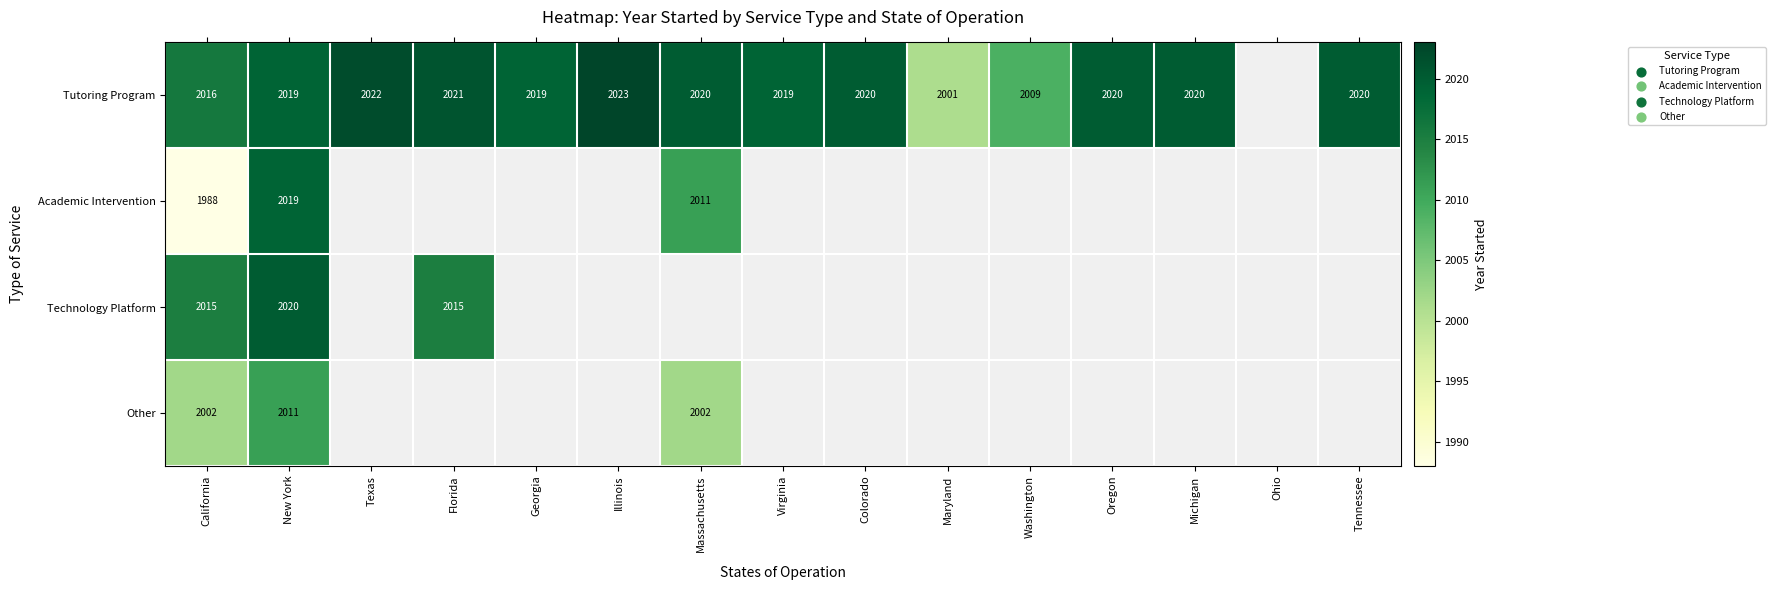

What is the difference between the highest and lowest values at New York?

9